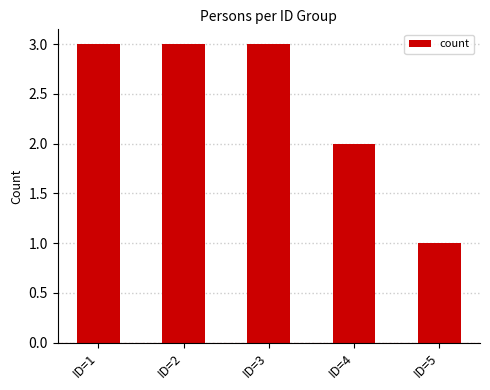

Reading left to right, extract all data points from this chart.

3	3	3	2	1